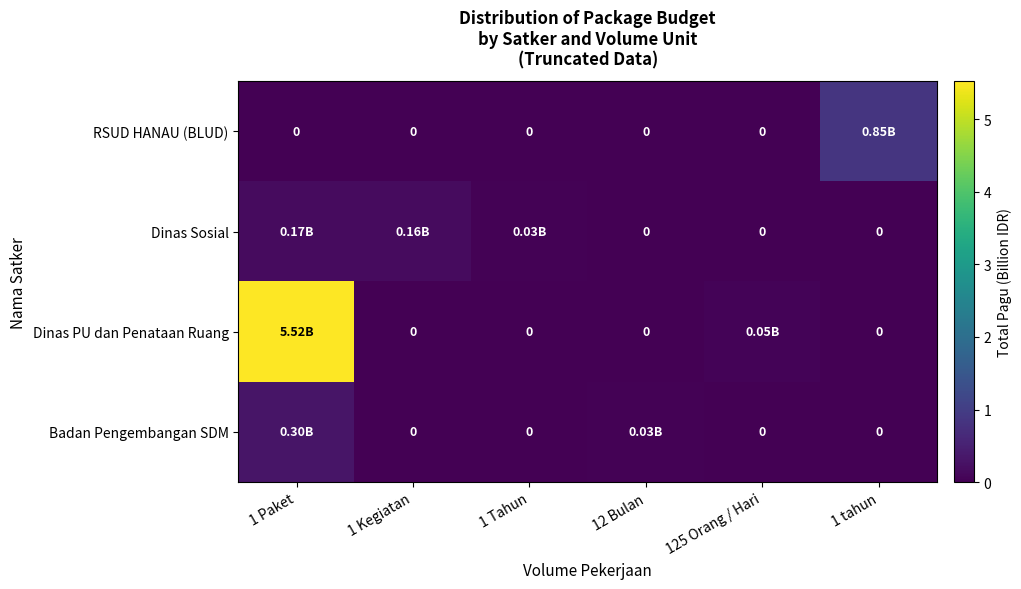

How many values in the Dinas PU dan Penataan Ruang series exceed 0?

2